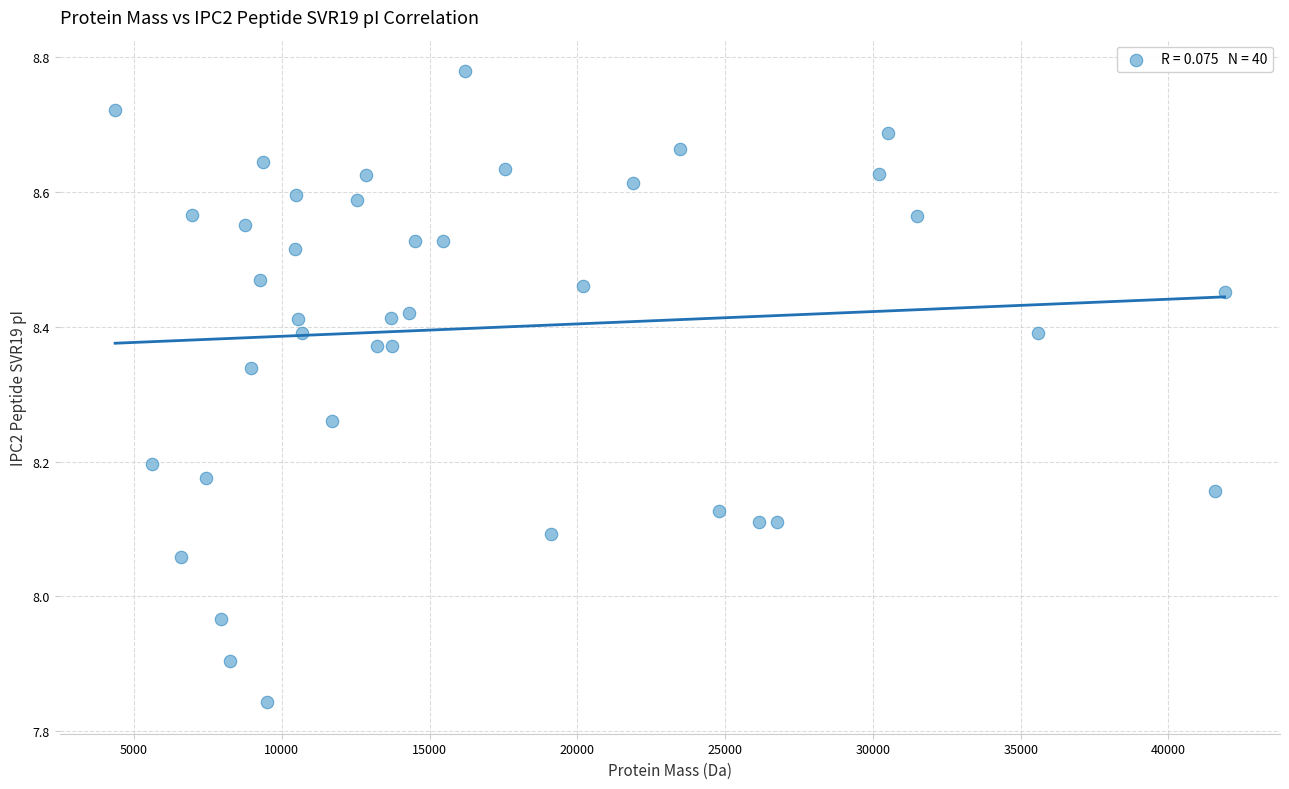

What is the range of Y values (max minus min)?

0.9